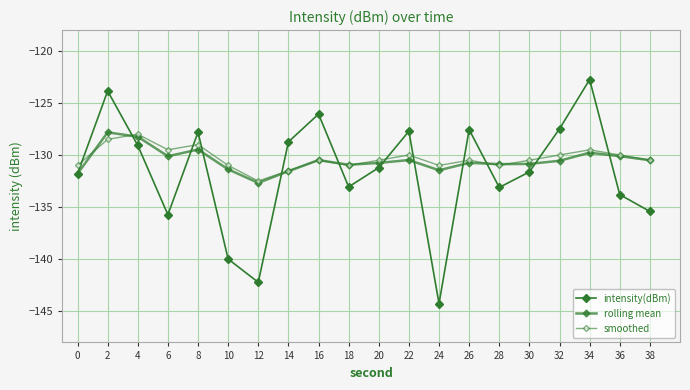

How many data points does each series have?

20